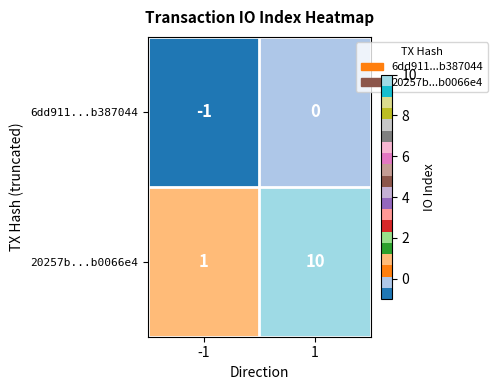

How many distinct data groups are displayed?

2